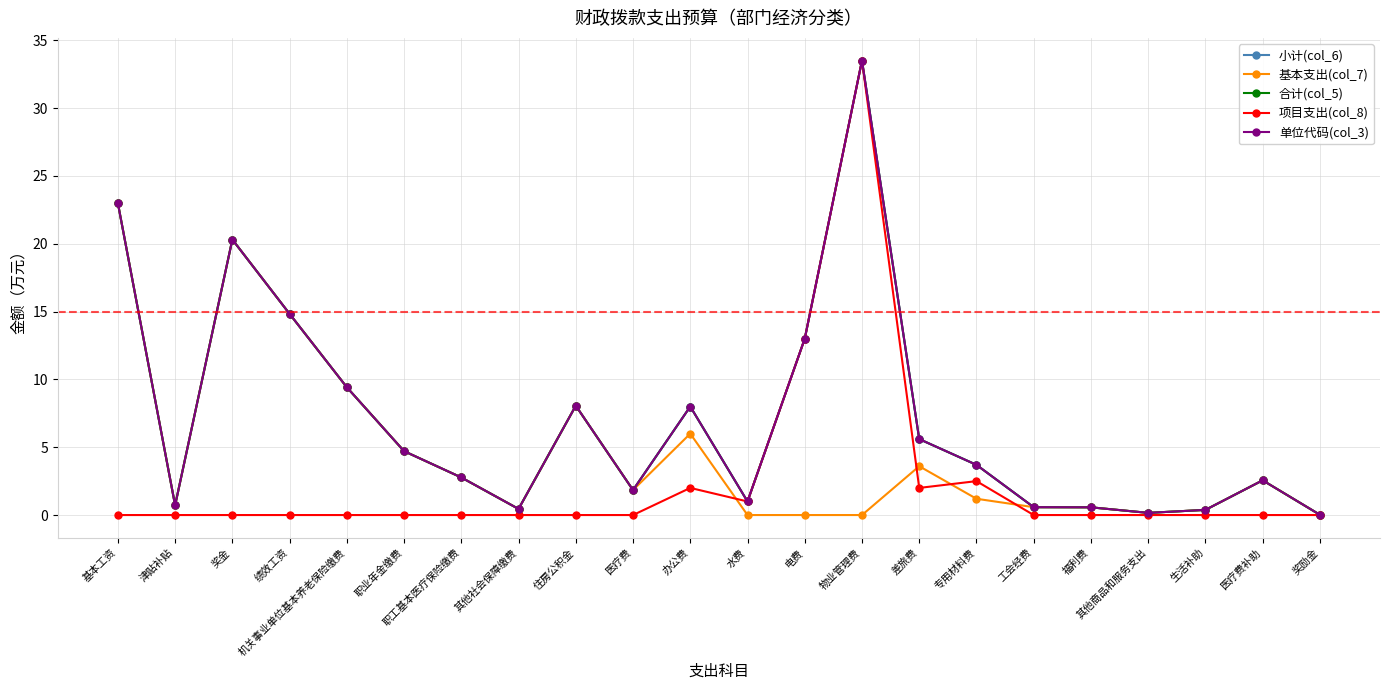

True or false: 项目支出(col_8) has more than 0 interior local peaks.

True